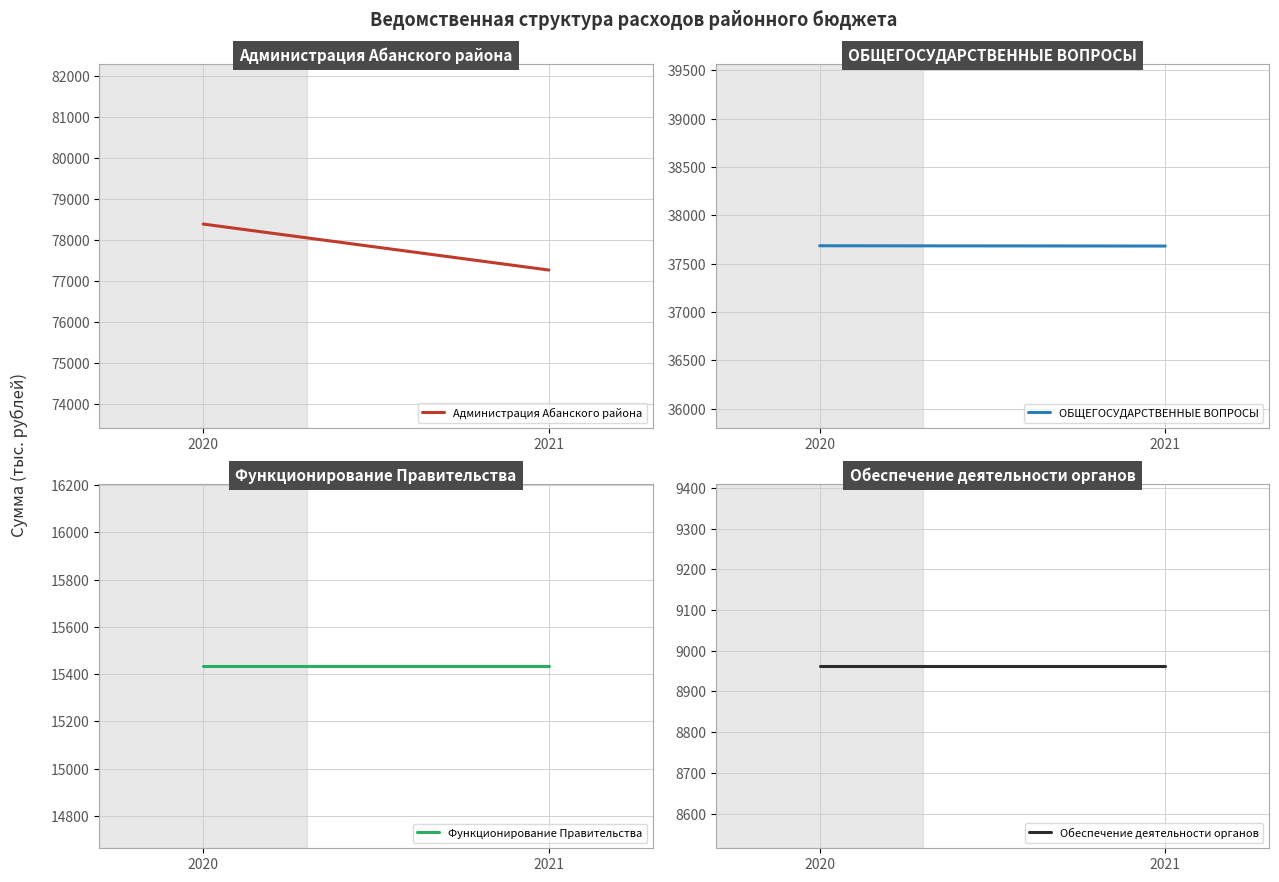

Reading left to right, what are all the values shown in this chart?

Администрация Абанского района: 78388.6	77266.1
ОБЩЕГОСУДАРСТВЕННЫЕ ВОПРОСЫ: 37684.3	37681.4
Функционирование Правительства: 15434.7	15434.7
Обеспечение деятельности органов: 8962.9	8962.9